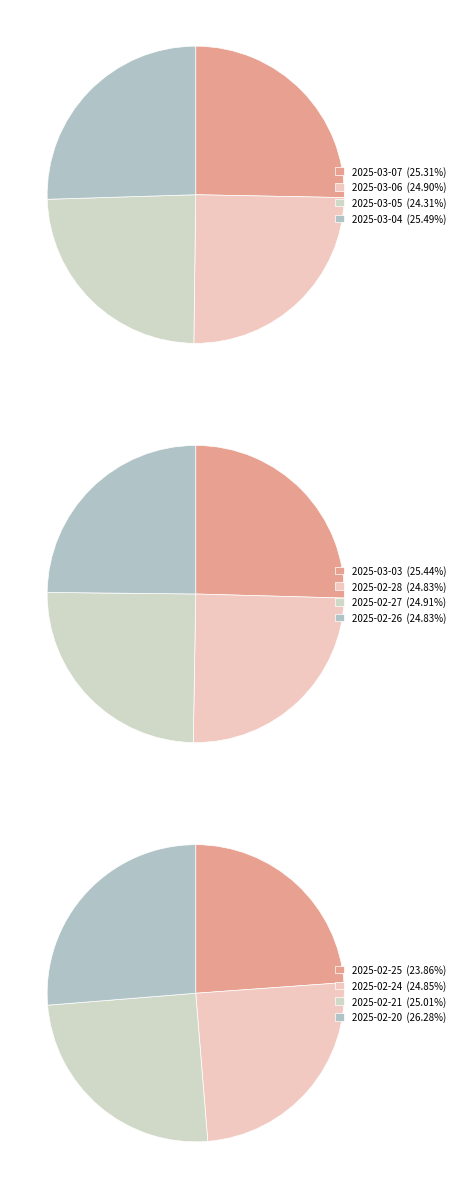

Do 2025-03-03 and 2025-03-06 together represent more than half of the pie?

No